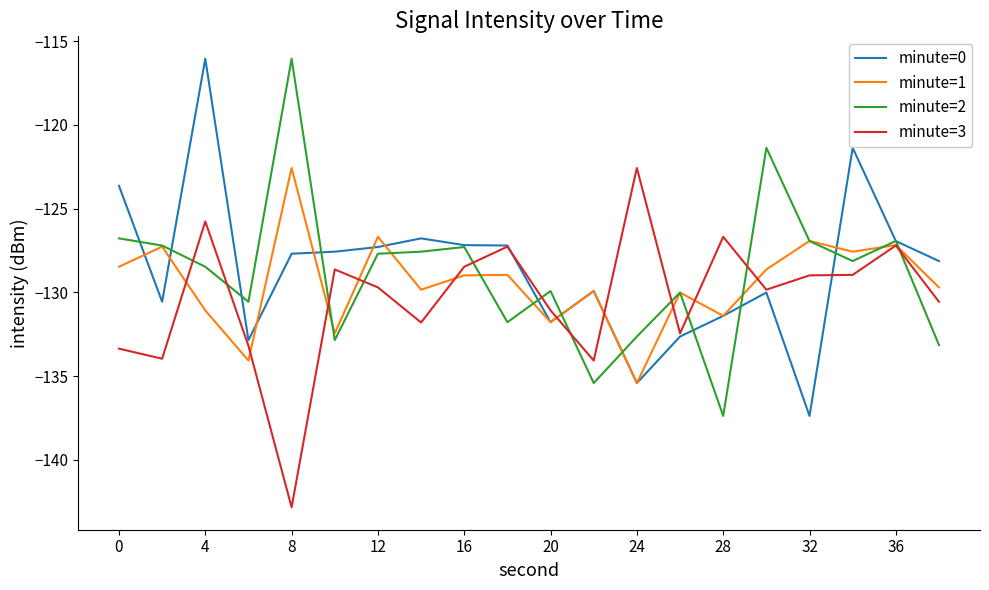

What is the smallest value displayed?

-142.8